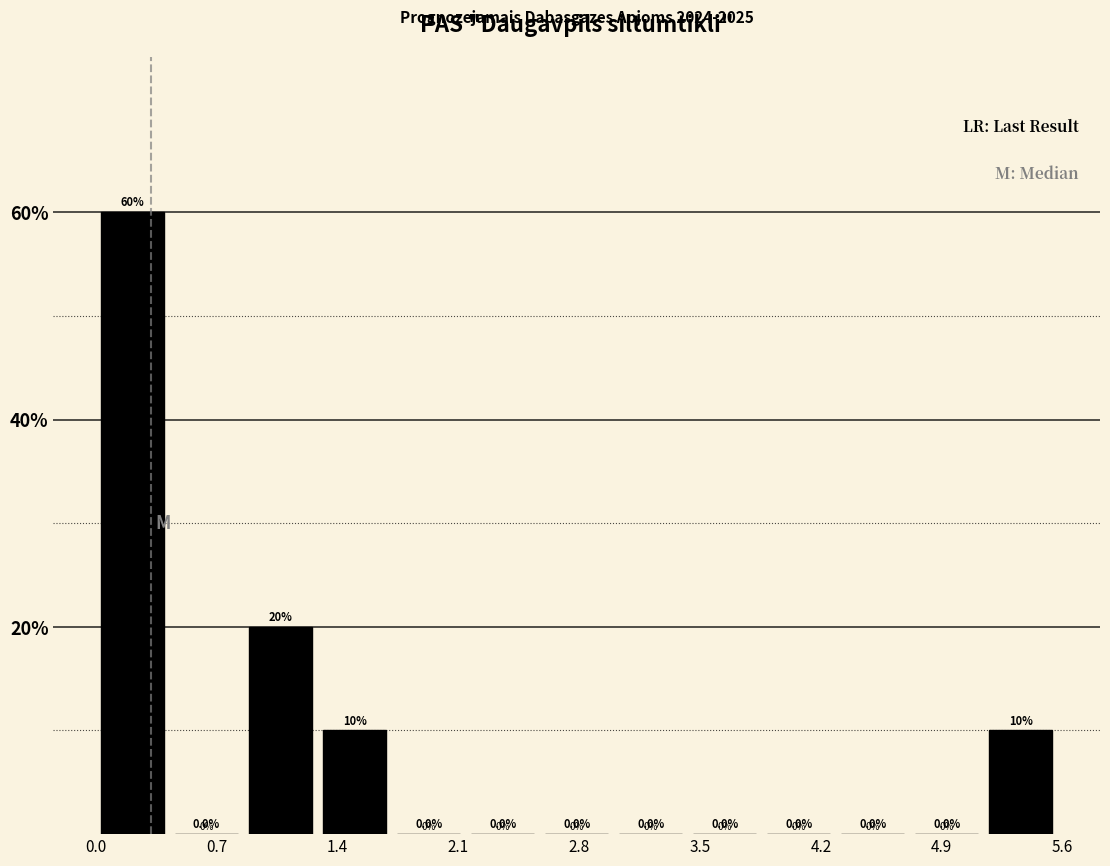

Reading left to right, transcribe this chart: for each bar, give the range it covers on the x-axis and its height. The bar edges are not printed on the chart, so give them approximately, as read against the axis.

0.0 to 0.4: 60.0
0.4 to 0.9: 0.0
0.9 to 1.3: 20.0
1.3 to 1.7: 10.0
1.7 to 2.1: 0.0
2.1 to 2.6: 0.0
2.6 to 3.0: 0.0
3.0 to 3.4: 0.0
3.4 to 3.9: 0.0
3.9 to 4.3: 0.0
4.3 to 4.7: 0.0
4.7 to 5.1: 0.0
5.1 to 5.6: 10.0